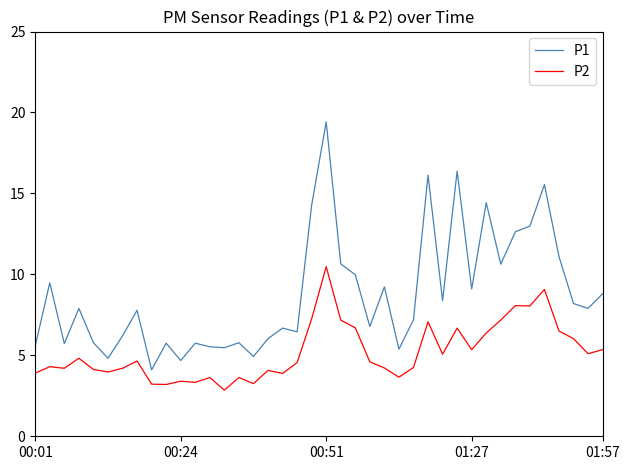

How many interior local valleys does the P1 series have?

13